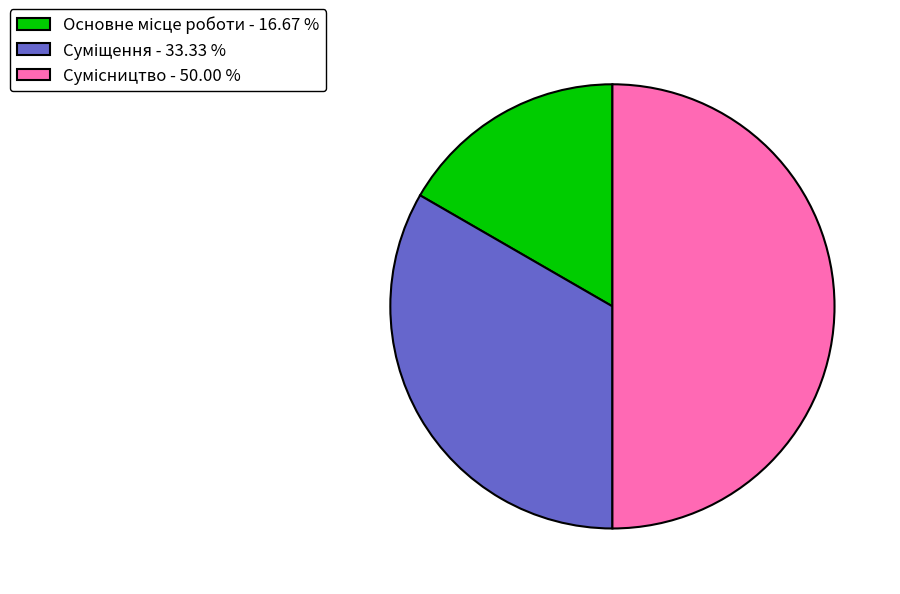

Which has a higher value, Сумісництво or Суміщення?

Сумісництво